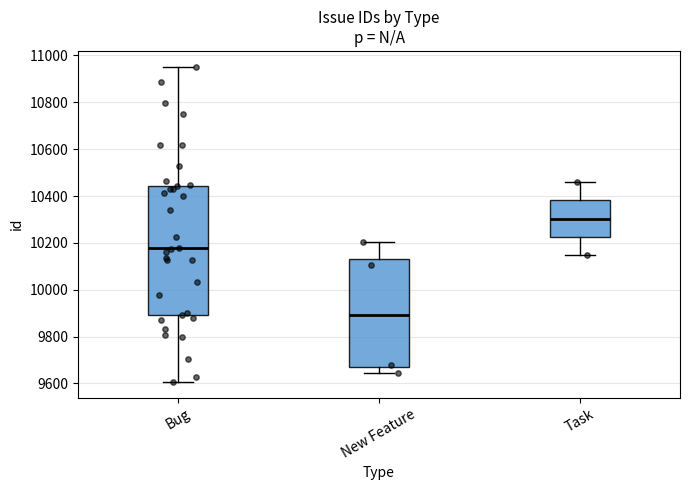

Which box has the highest median line?

Task